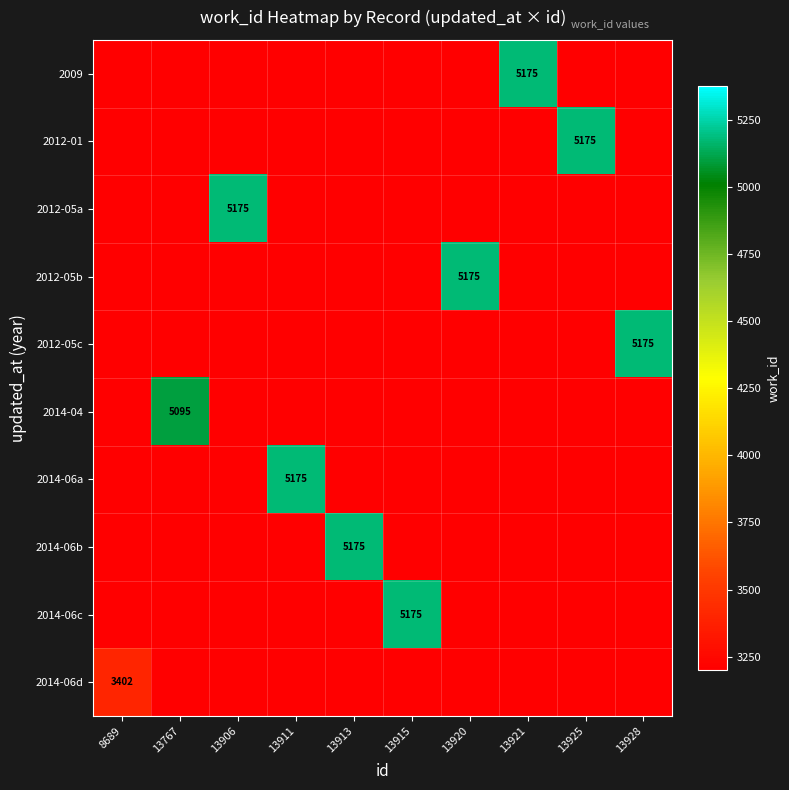

How many values in 2014-06c are above zero?

1